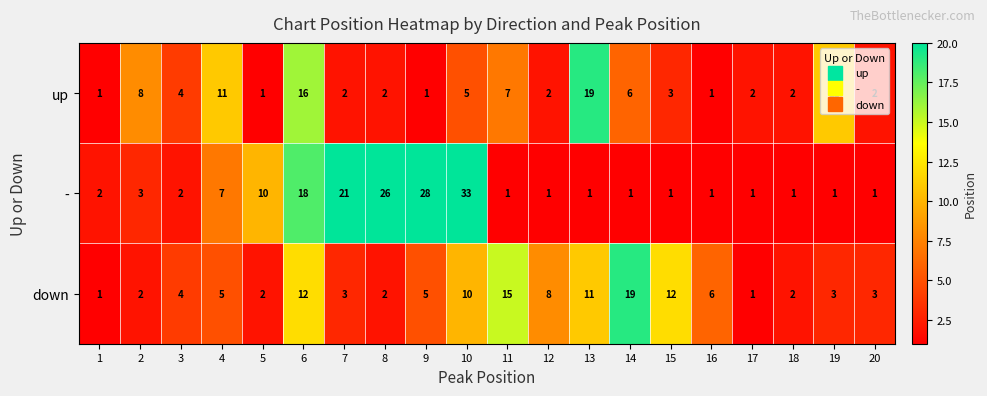

At which label is - closest to 17?

6